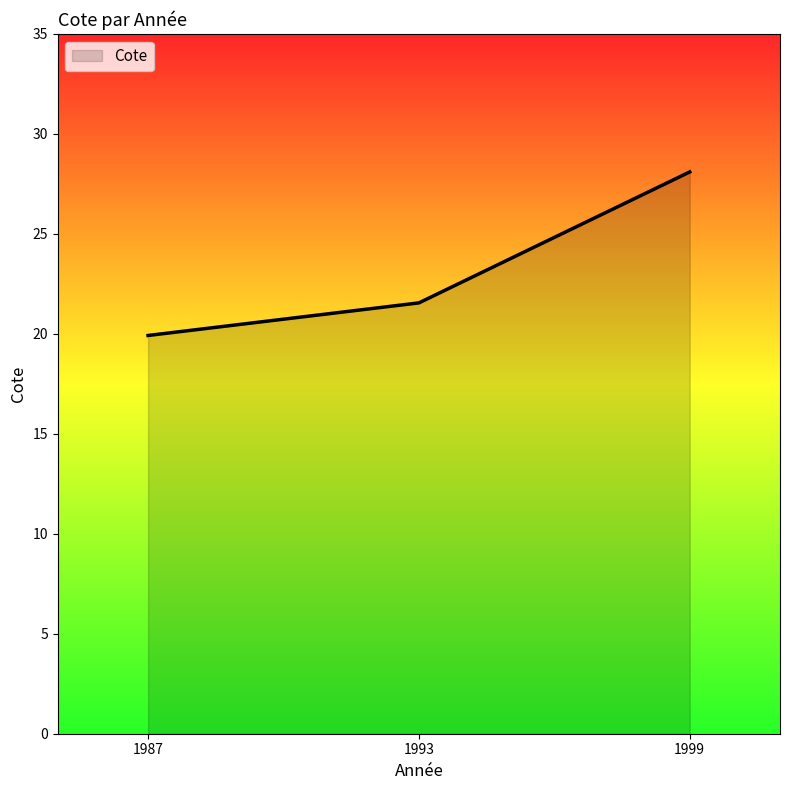

Rank the categories by value from highest to lowest.

1999, 1993, 1987